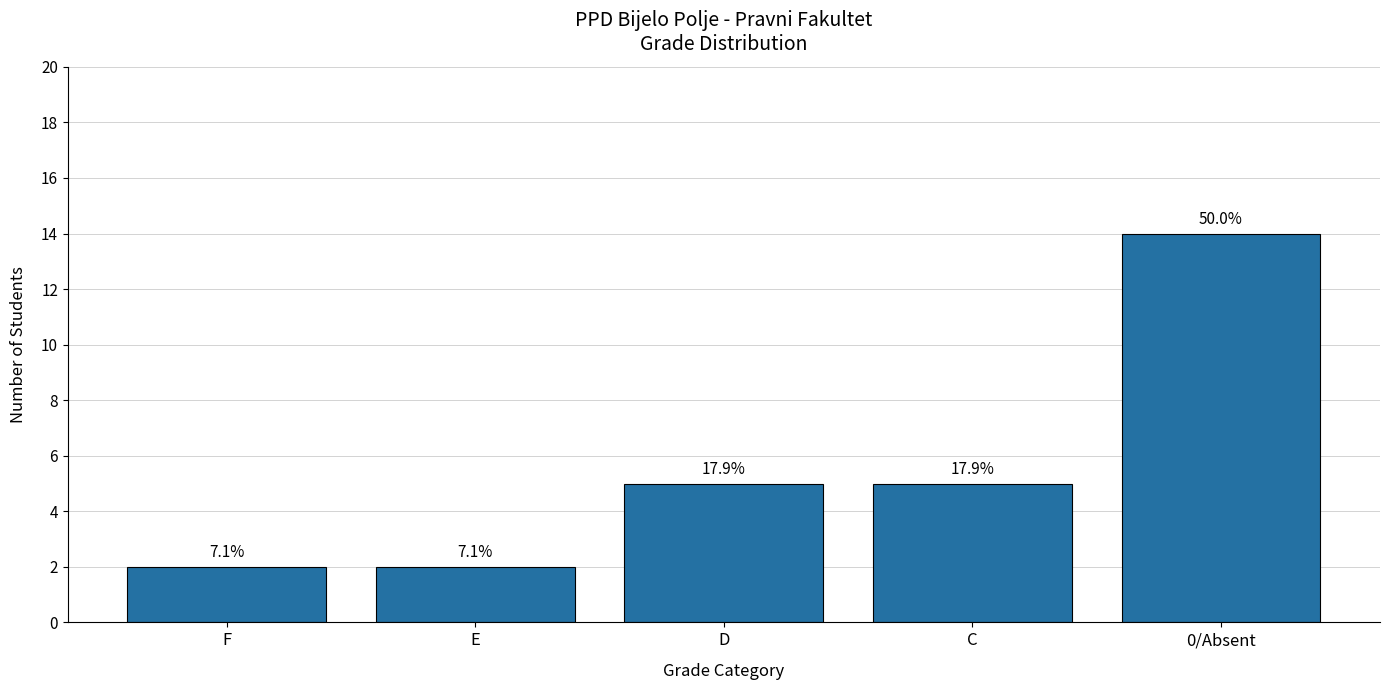

Does the chart contain any negative values?

No